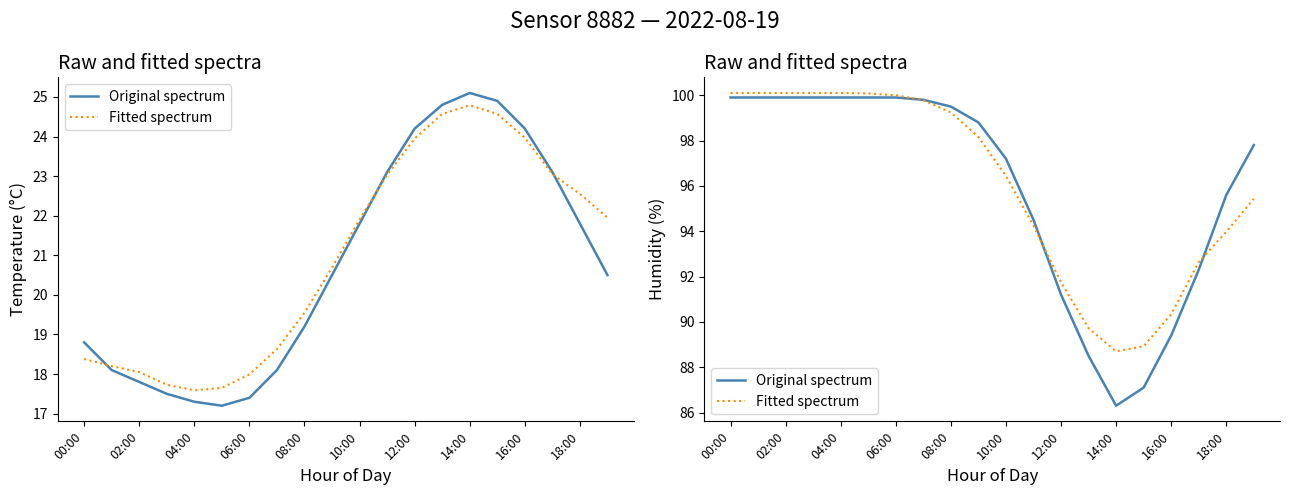

Which series has the widest spread of values?

Original spectrum